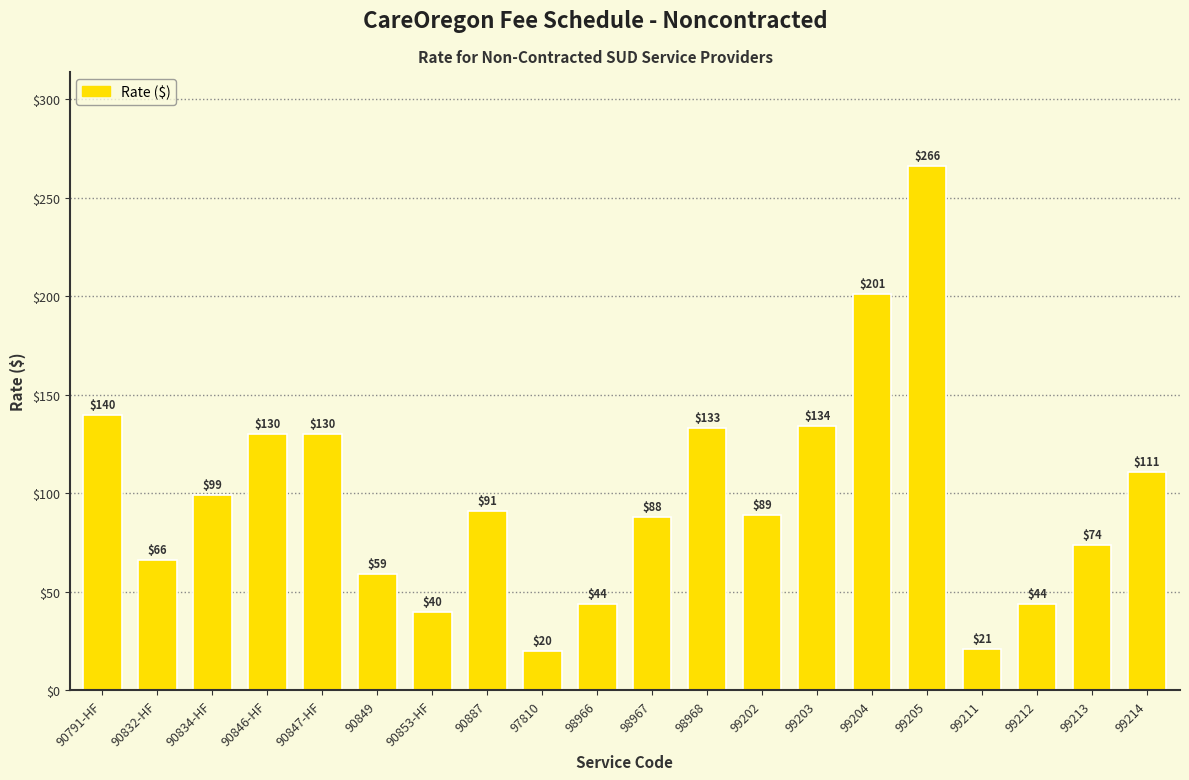

Reading left to right, what are all the values shown in this chart?

140	66	99	130	130	59	40	91	20	44	88	133	89	134	201	266	21	44	74	111